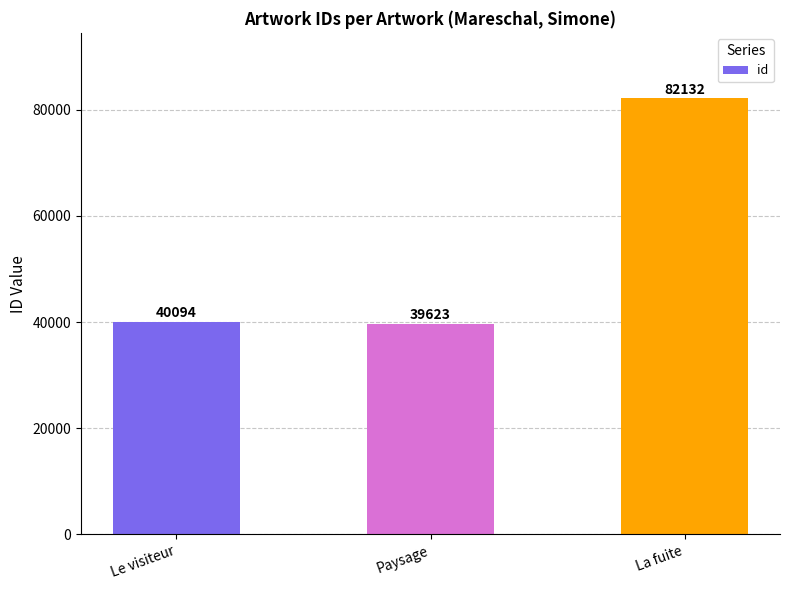

True or false: the data shows 82132 at La fuite.

True